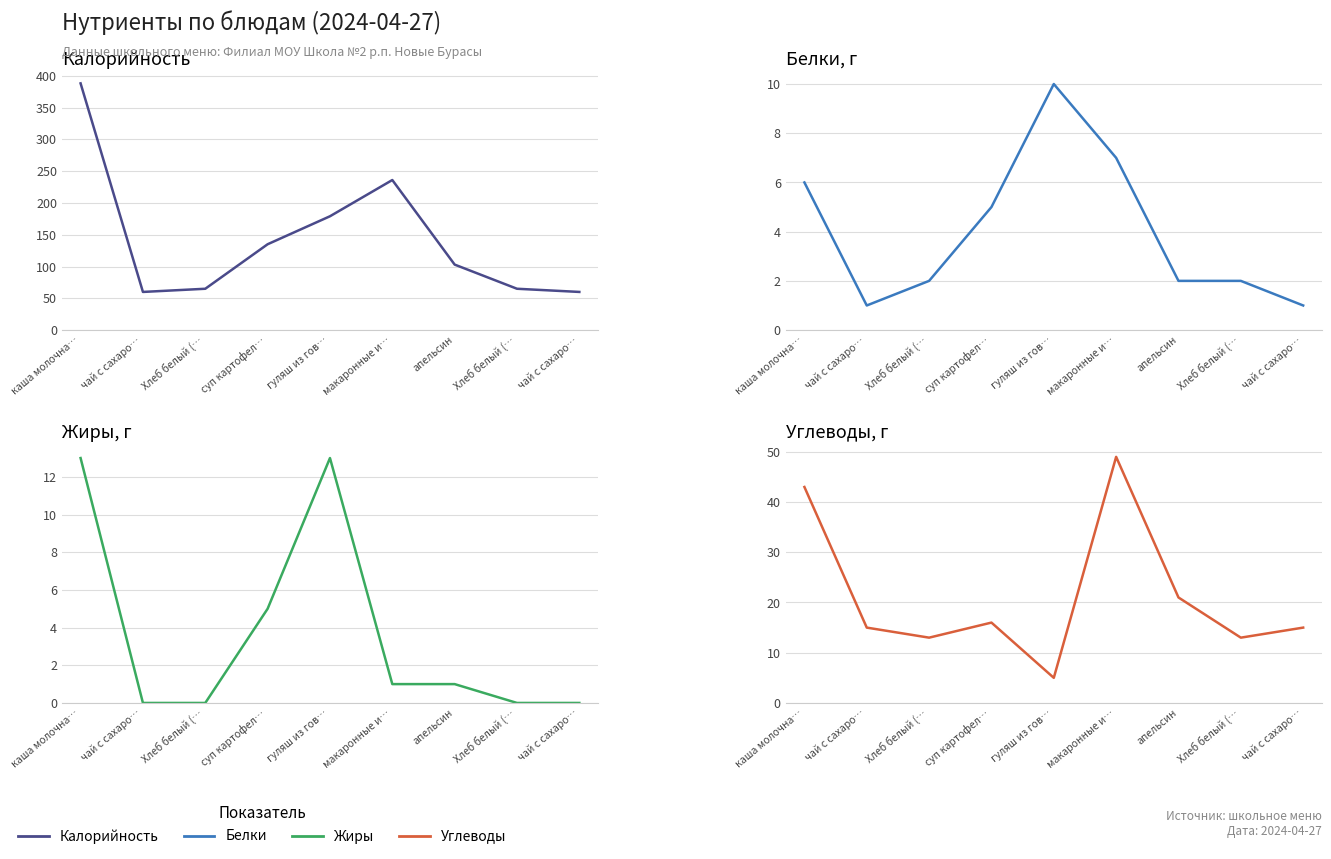

What is the label of the 1st point from the left?

каша молочна…